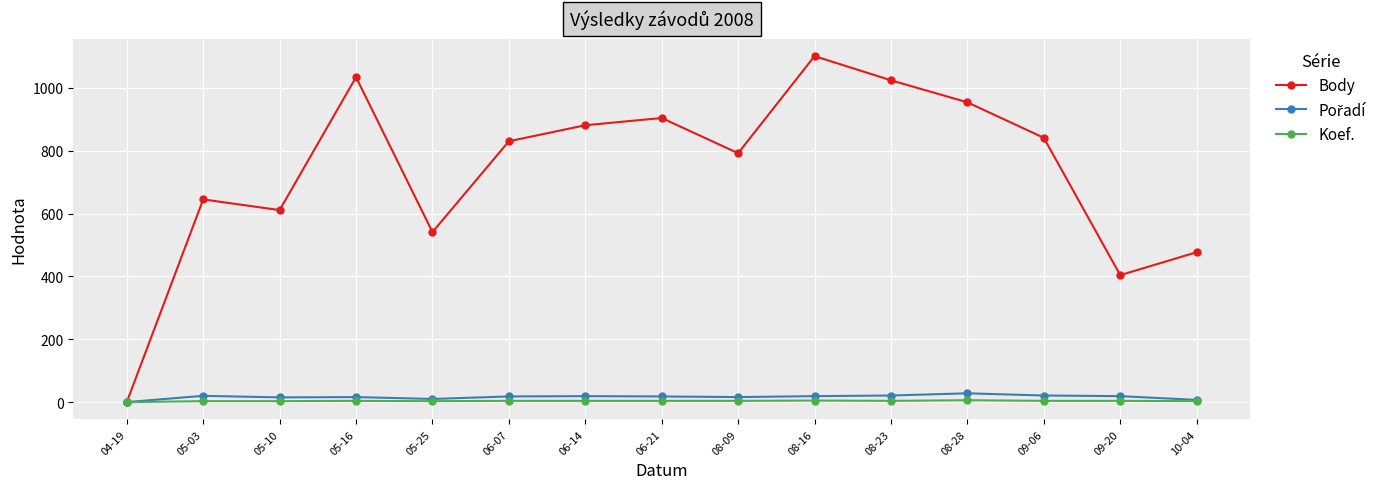

True or false: Body has more than 0 interior local peaks.

True